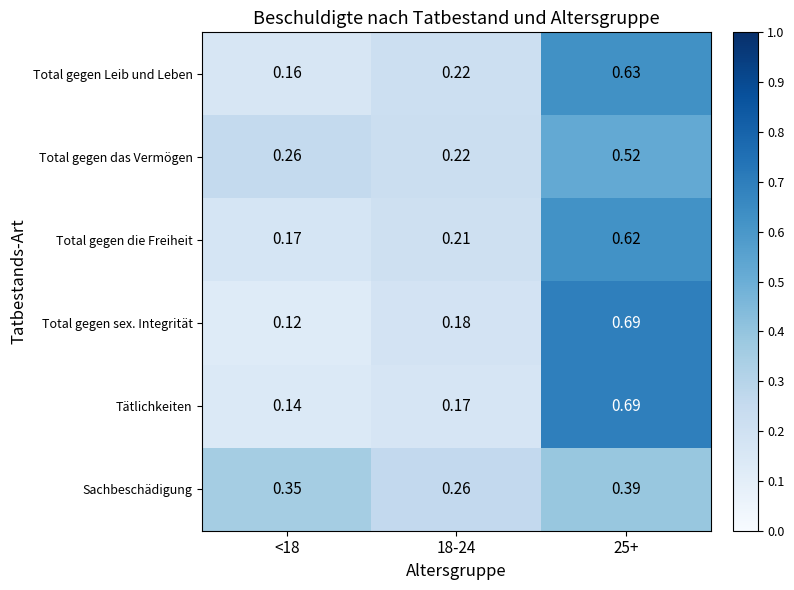

Between 18-24 and 25+, which series saw the biggest shift?

Tätlichkeiten